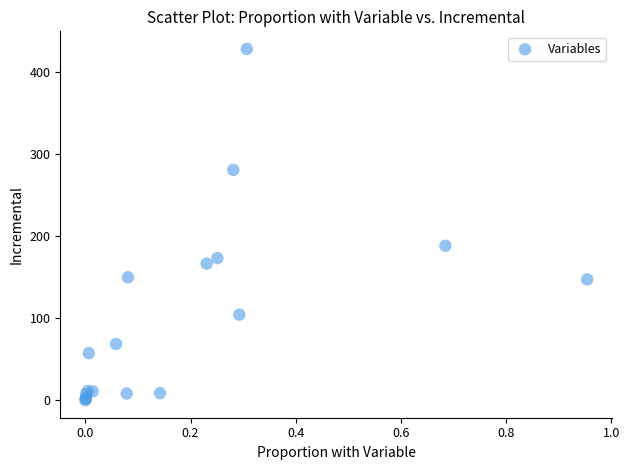

What Y value in the scatter plot is closest to 214?

188.3